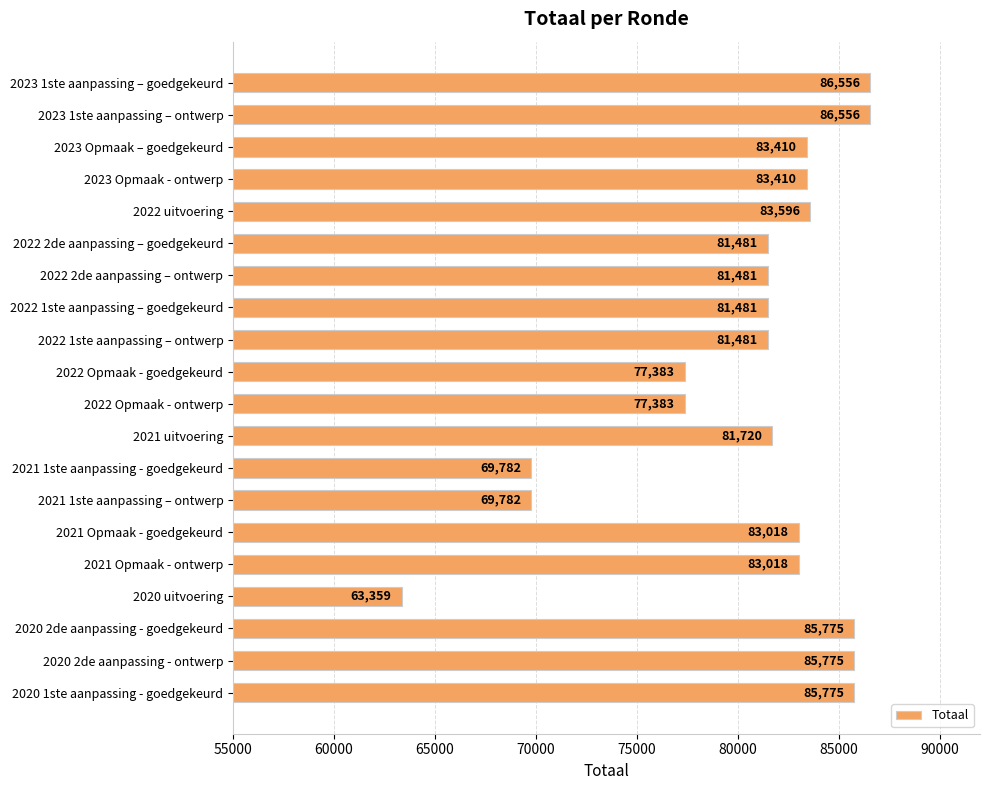

Does the chart contain stacked bars?

No